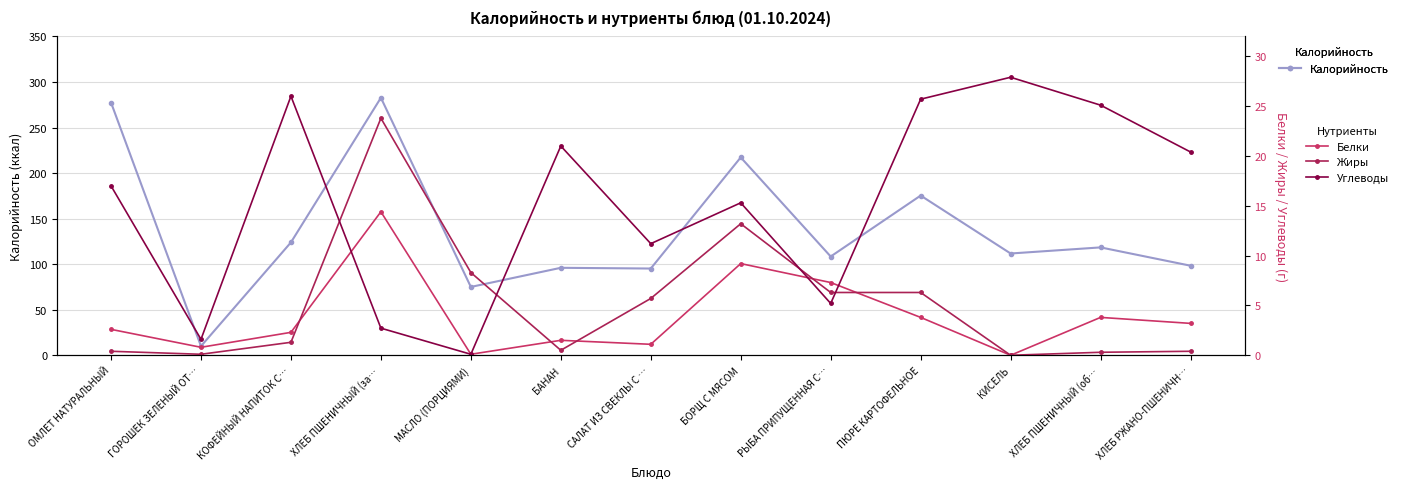

What is the value of the Калорийность point at the 10th from the left?

175.3